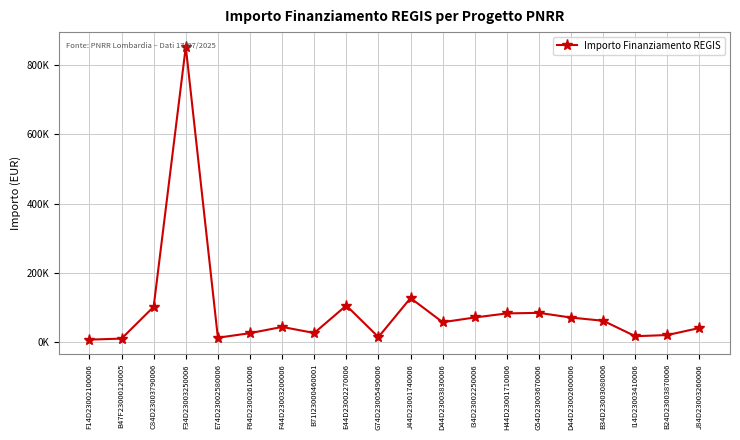

What is the smallest value displayed?

7524.8